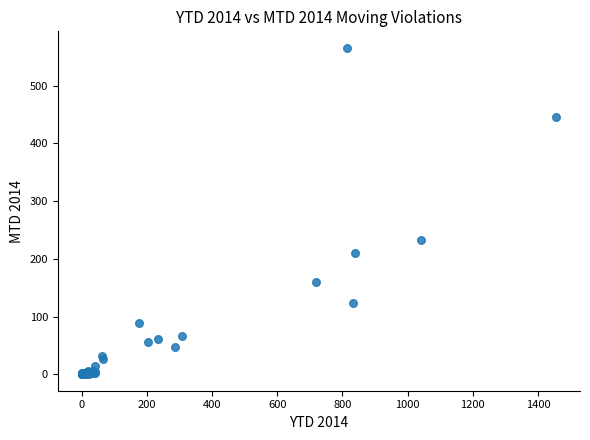

What Y value in the scatter plot is closest to 283?

233